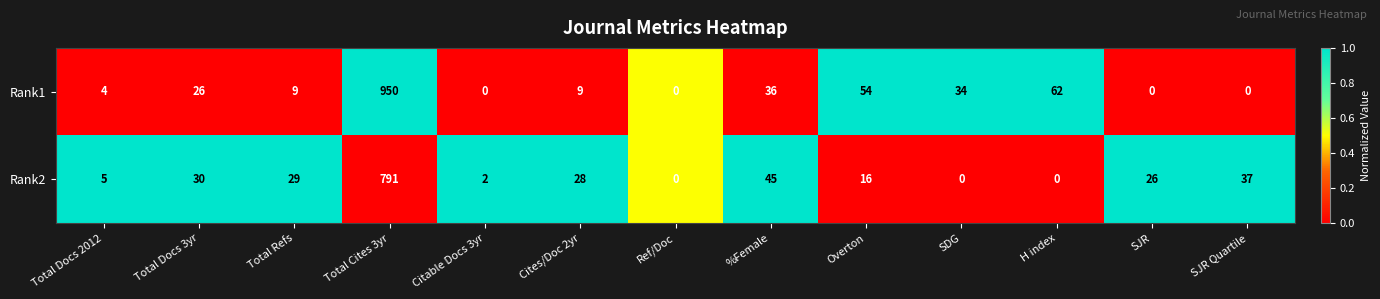

Reading left to right, transcribe all the data shown in this chart.

Rank1: 4	26	9	950	0	9	0	36	54	34	62	0	0
Rank2: 5	30	29	791	2	28	0	45	16	0	0	26	37